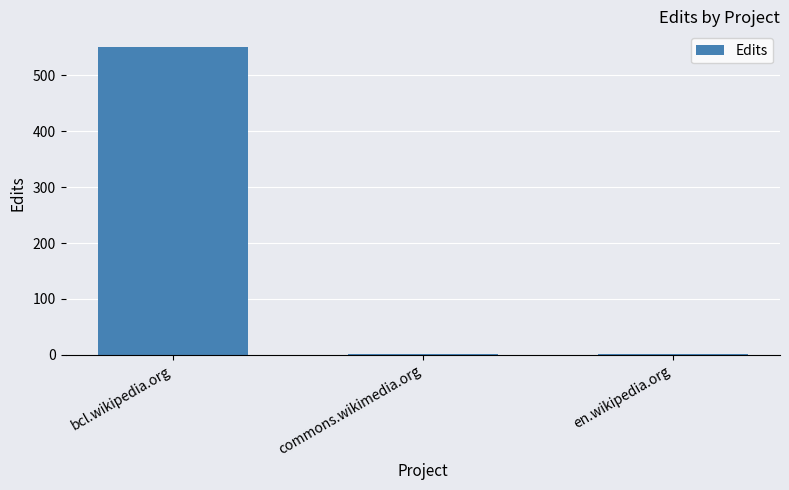

What is the maximum value shown in the chart?

551